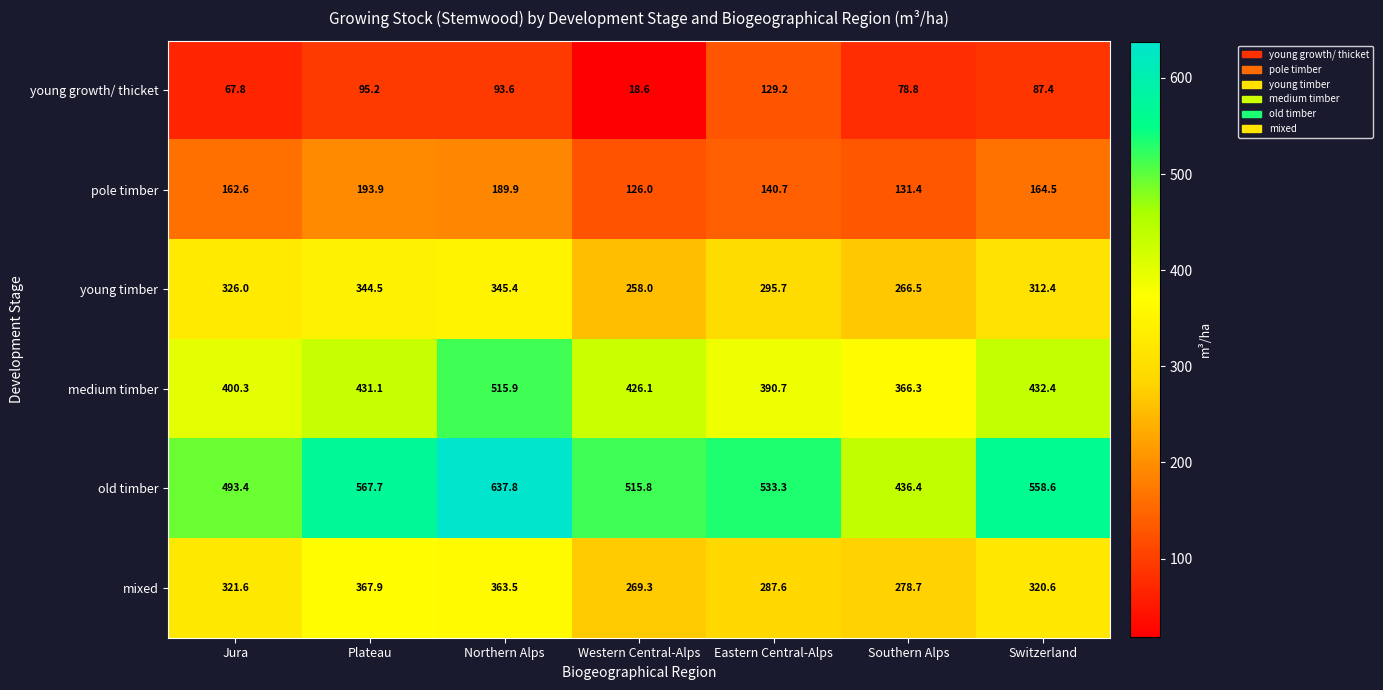

What is the spread (max minus min) of values at Western Central-Alps?

497.2